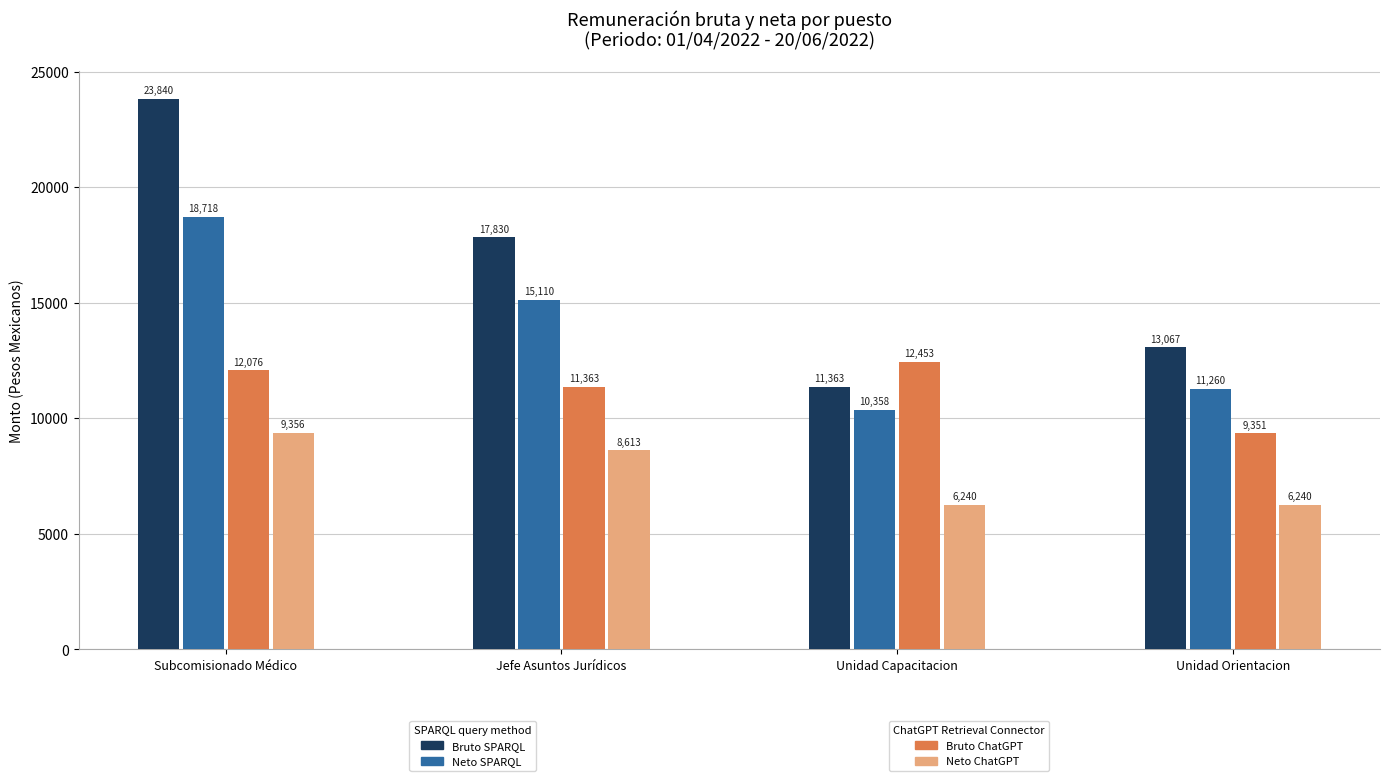

At which category is the sum across all series the highest?

Subcomisionado Médico